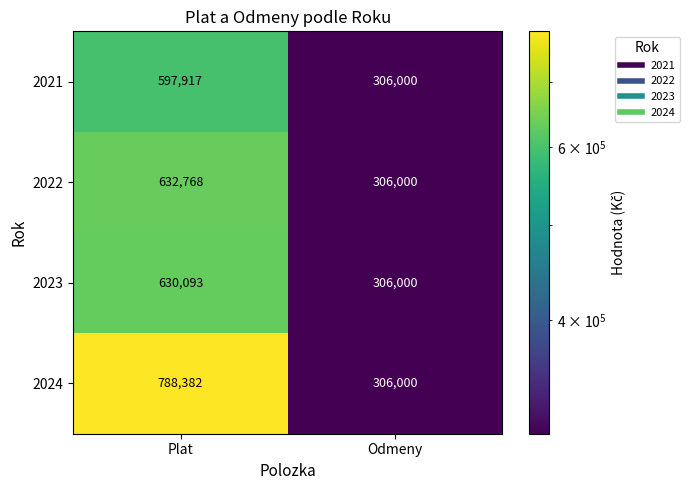

True or false: 2024 has a value of 1098089 at Plat.

False